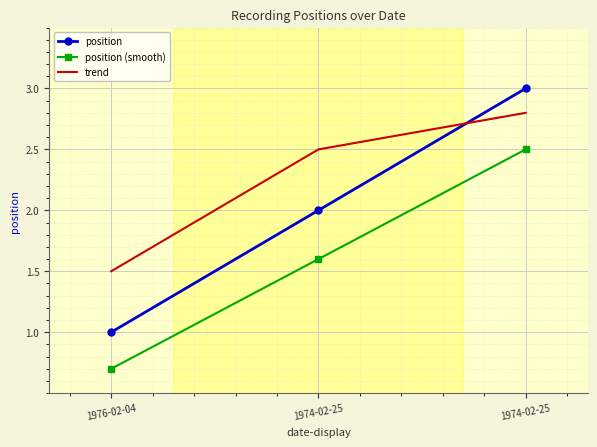

What are all the series names shown in the legend?

position, position (smooth), trend